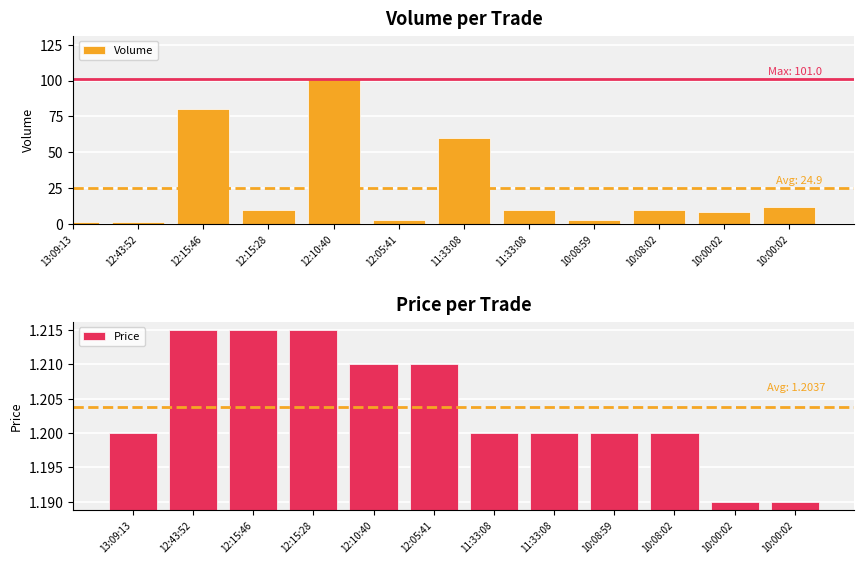

What is the total value across all series at 10:08:59?

4.2